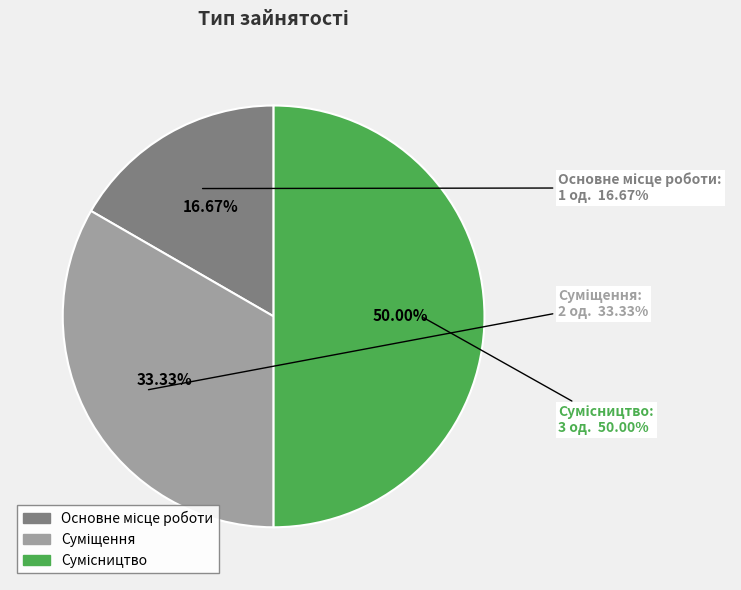

What is the largest slice in the pie chart?

Сумісництво